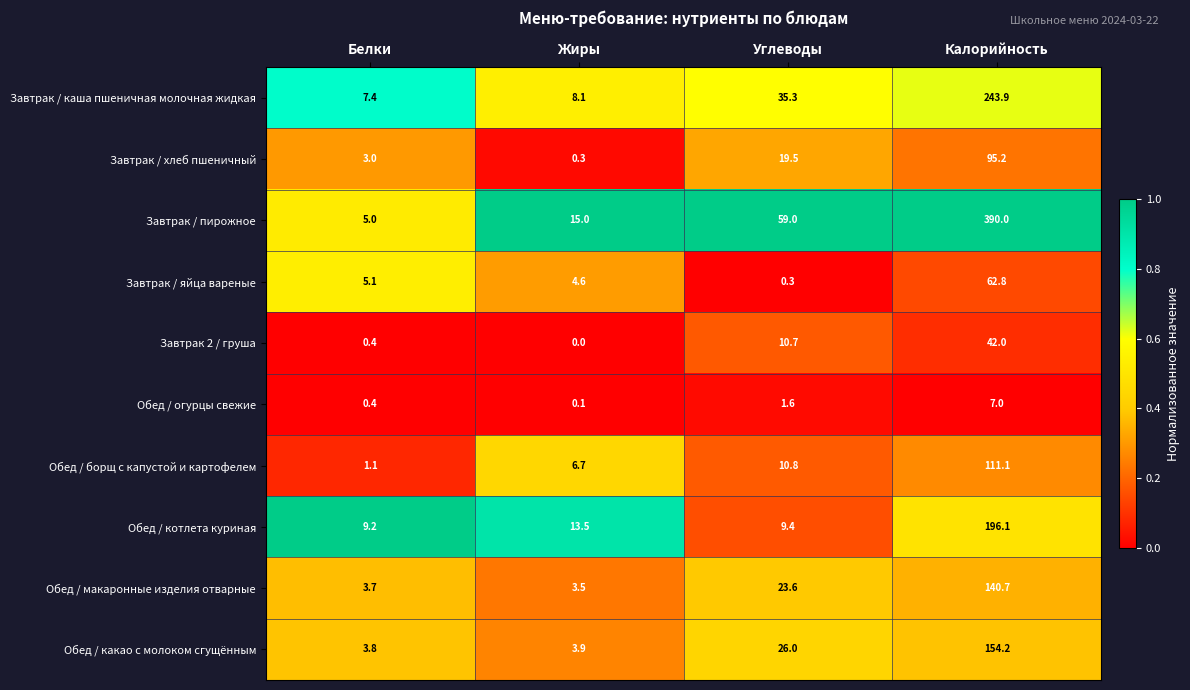

List the series in order of their peak value, highest first.

Завтрак / пирожное, Завтрак / каша пшеничная молочная жидкая, Обед / котлета куриная, Обед / какао с молоком сгущённым, Обед / макаронные изделия отварные, Обед / борщ с капустой и картофелем, Завтрак / хлеб пшеничный, Завтрак / яйца вареные, Завтрак 2 / груша, Обед / огурцы свежие